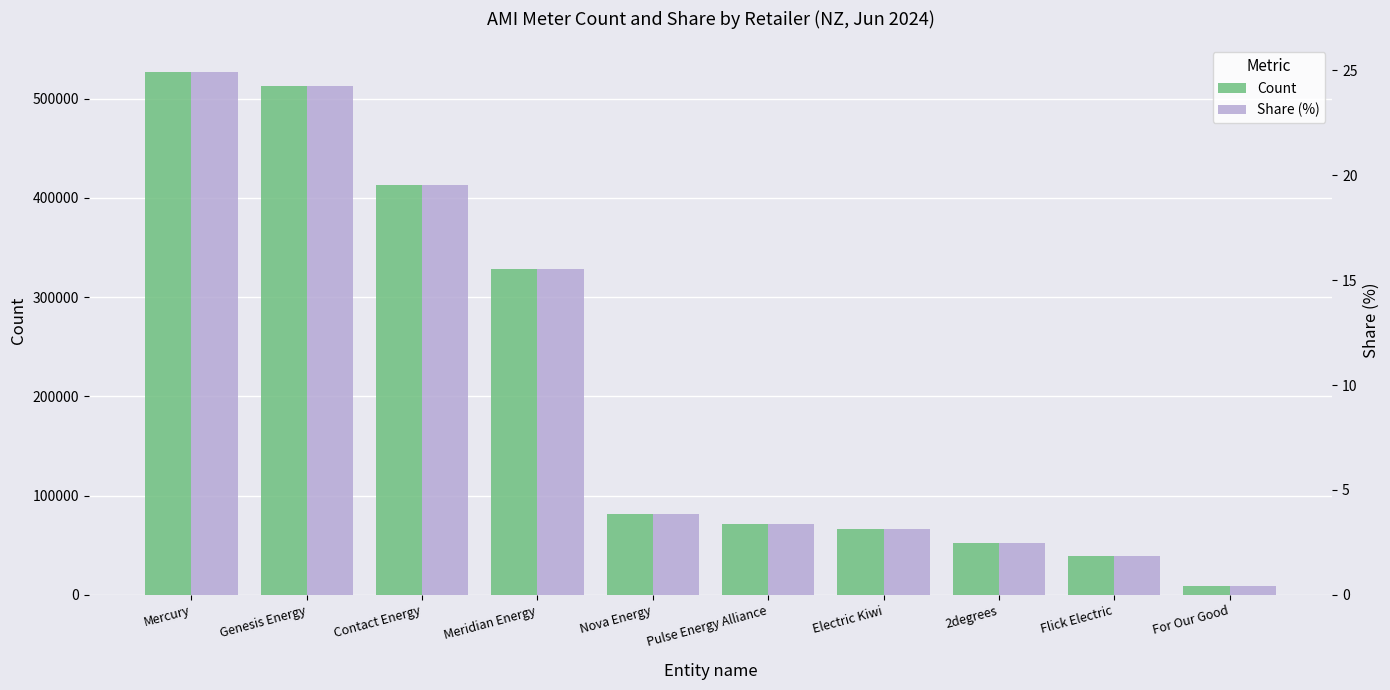

Does the chart contain stacked bars?

No